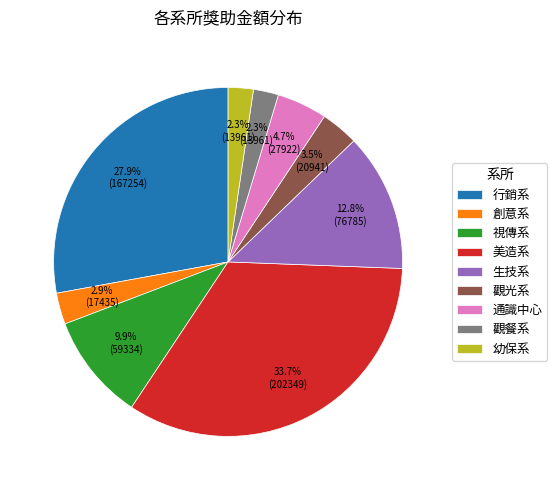

How much of the chart is everything except 觀光系?

96.5%